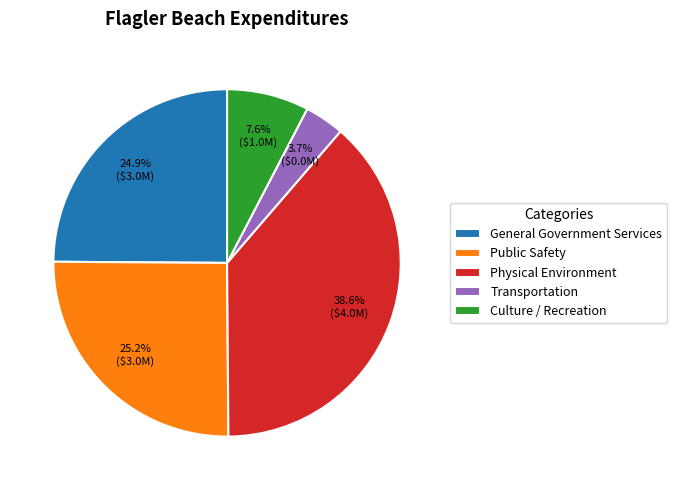

How many slices are in this pie chart?

5